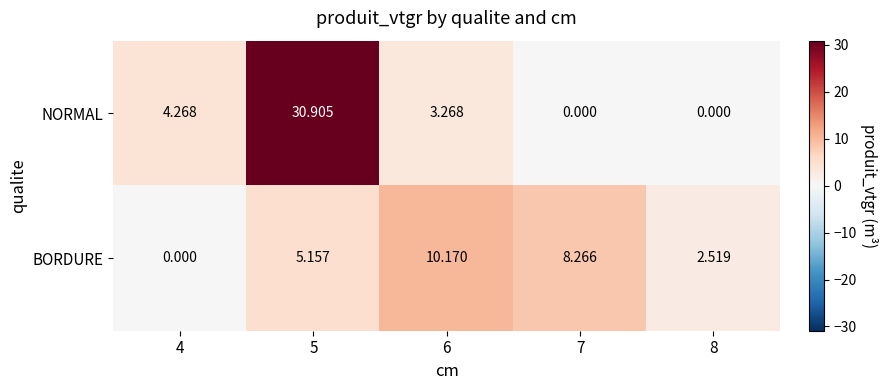

At 8, list the series in order from largest to smallest.

BORDURE, NORMAL